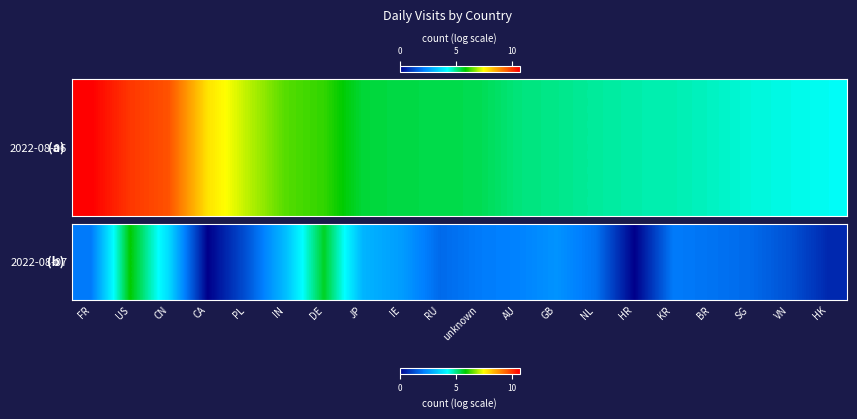

What is the change in value from FR to PL?

-0.7